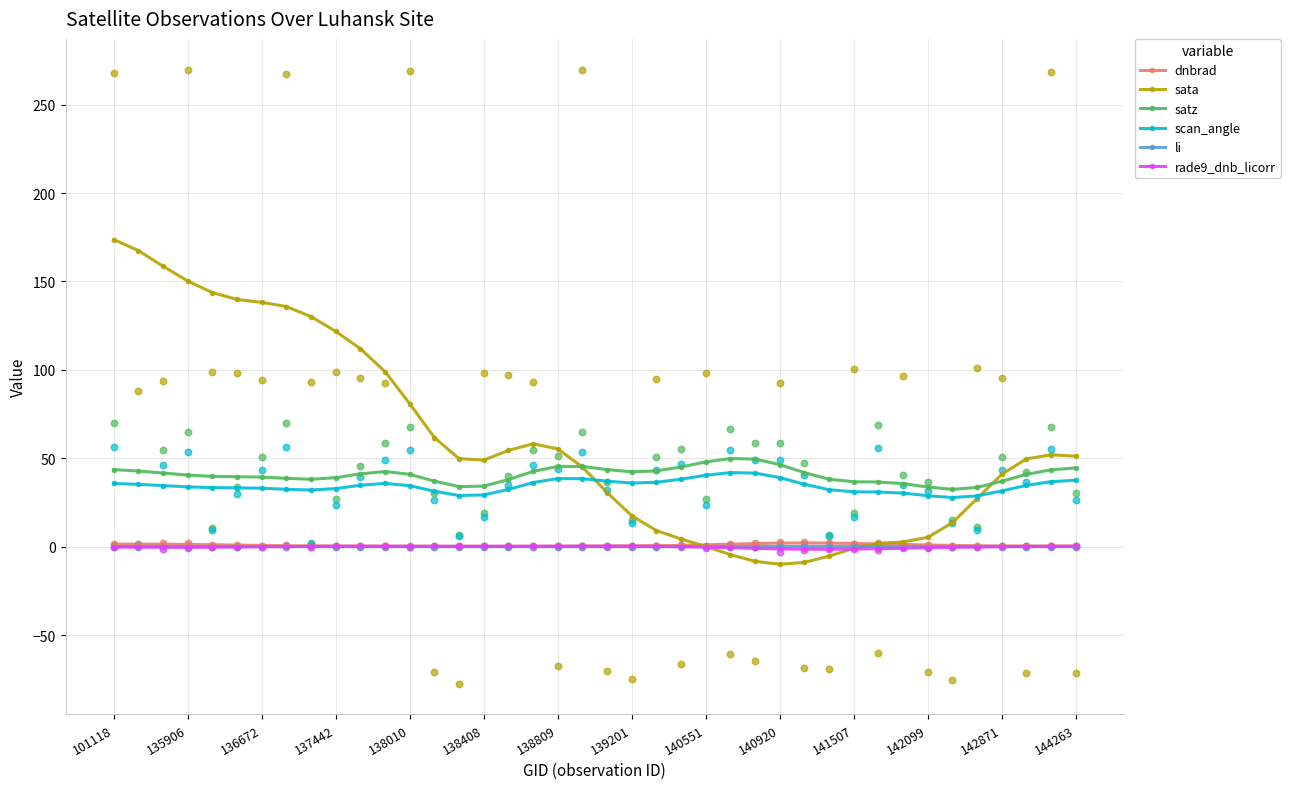

At how many categories does at least one series exceed 0?

40